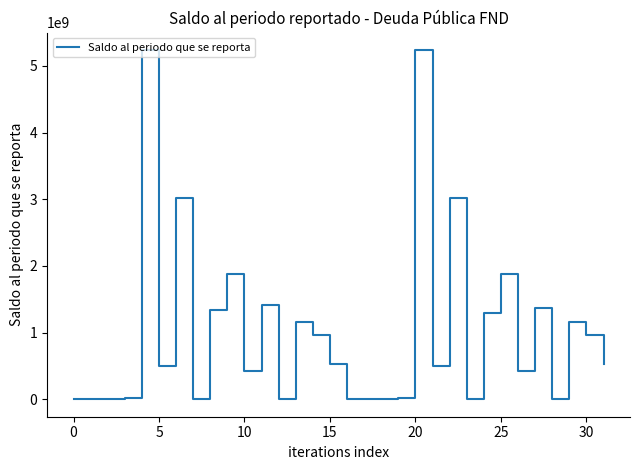

What is the maximum value shown in the chart?

5237221500.0